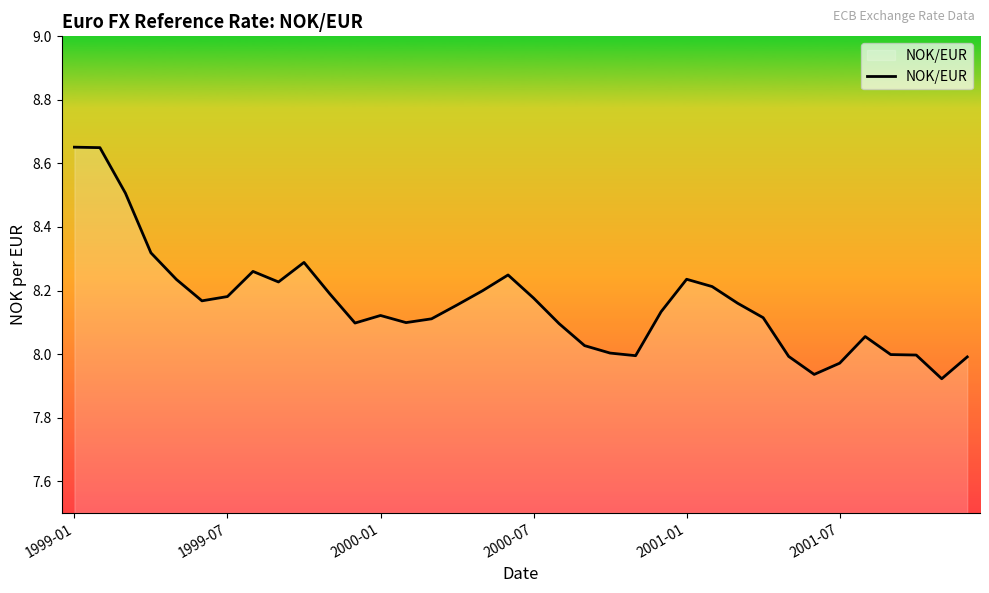

Count the number of categories in the chart.

36